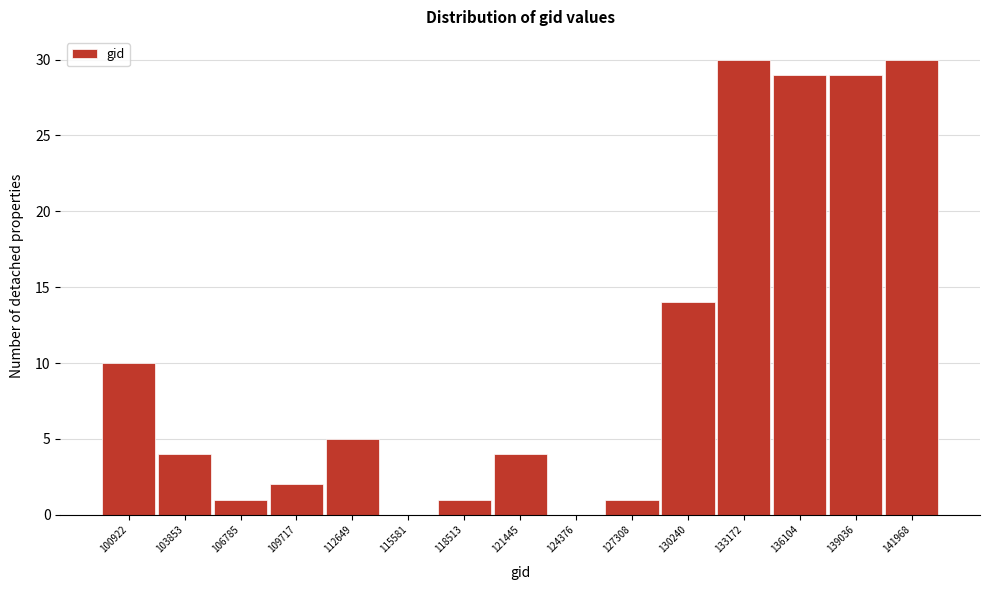

Reading left to right, list all the values displayed in this chart.

100922=10	103853=4	106785=1	109717=2	112649=5	115581=0	118513=1	121445=4	124376=0	127308=1	130240=14	133172=30	136104=29	139036=29	141968=30